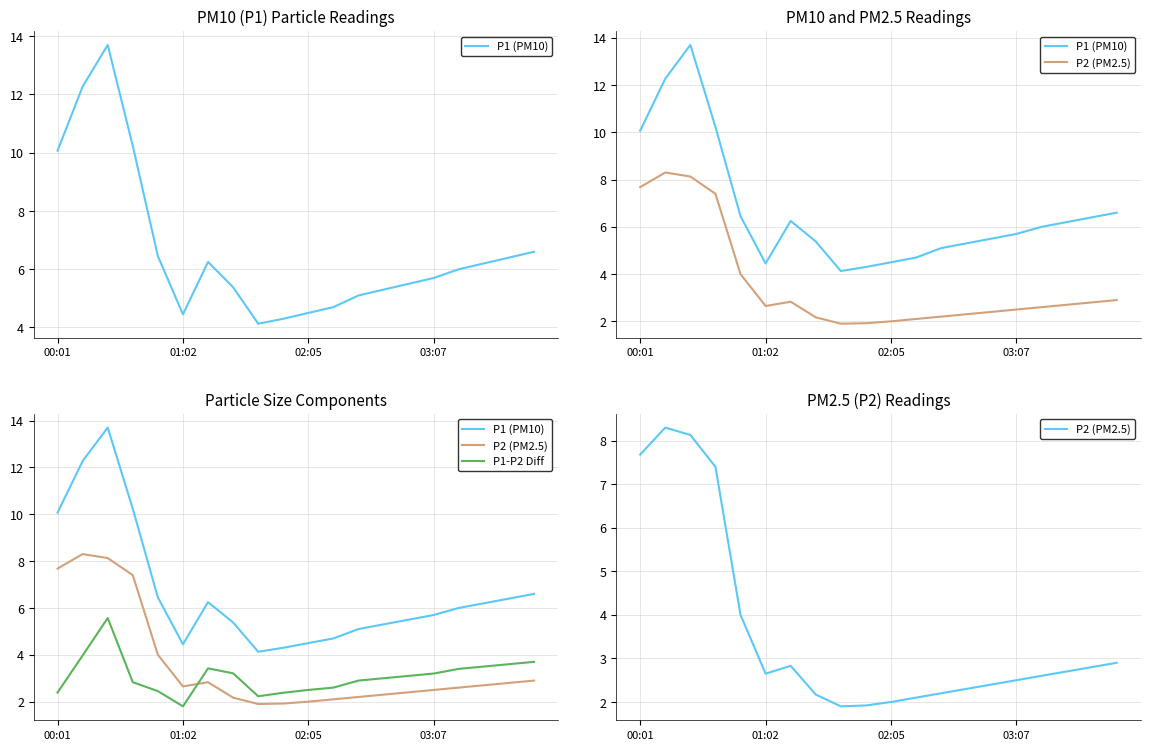

Count the number of categories in the chart.

20